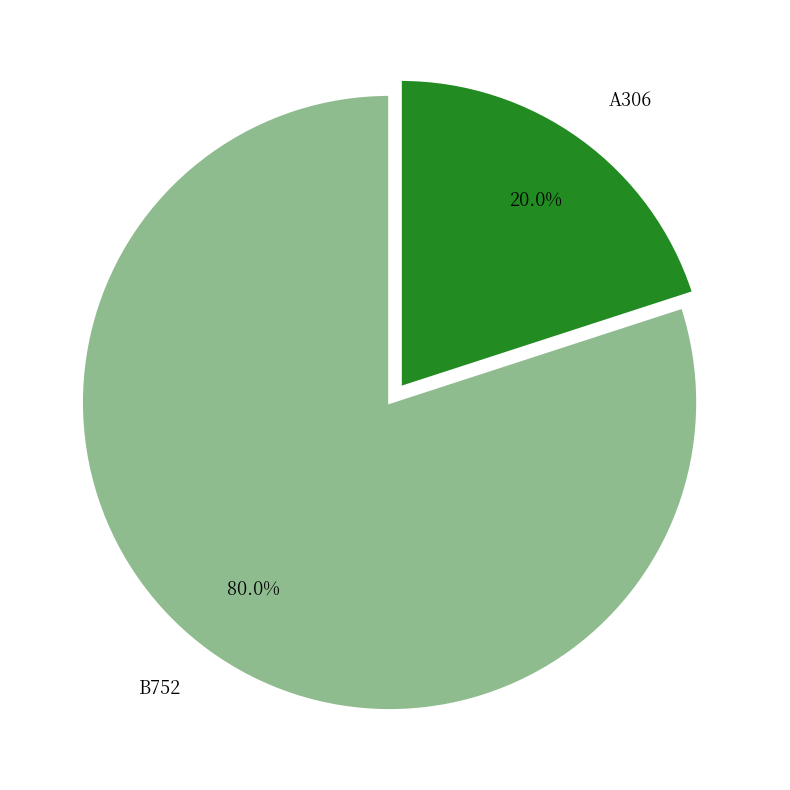

To the nearest percent, what is the average slice percentage?

50%